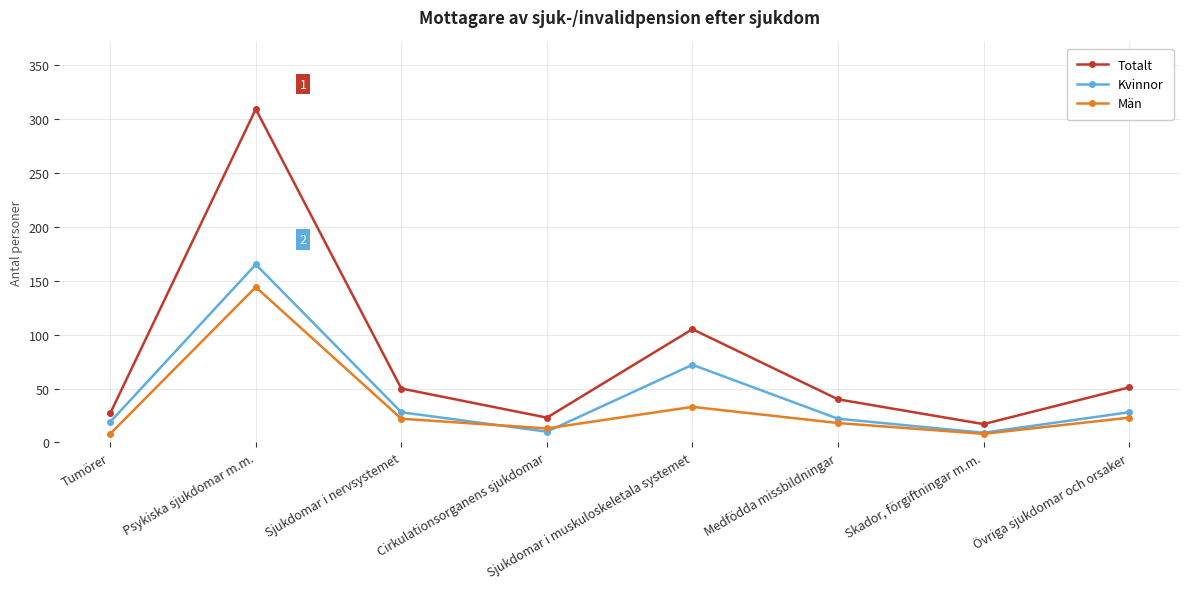

How many data points does each series have?

8